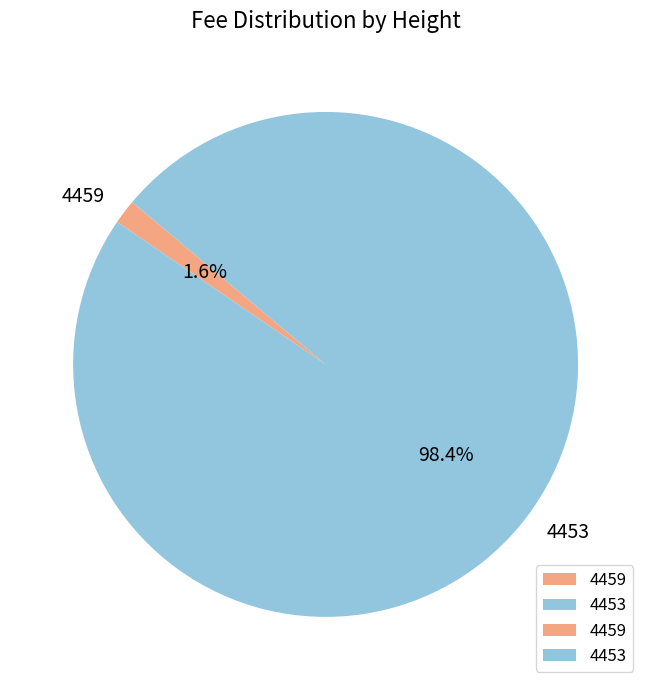

Count the number of slices in the pie.

2